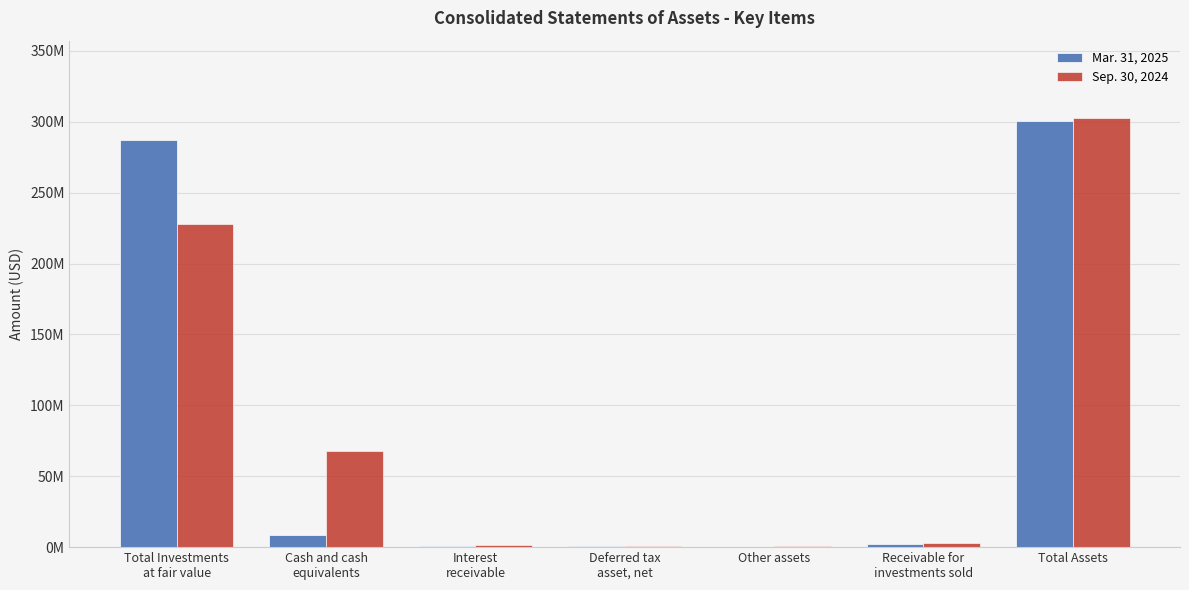

Reading left to right, list all the values displayed in this chart.

Mar. 31, 2025: Total Investments
at fair value=286842937	Cash and cash
equivalents=8689461	Interest
receivable=1060559	Deferred tax
asset, net=557463	Other assets=435617	Receivable for
investments sold=2328555	Total Assets=300709371
Sep. 30, 2024: Total Investments
at fair value=227915858	Cash and cash
equivalents=67571559	Interest
receivable=1313598	Deferred tax
asset, net=887099	Other assets=1066323	Receivable for
investments sold=2955775	Total Assets=302751813